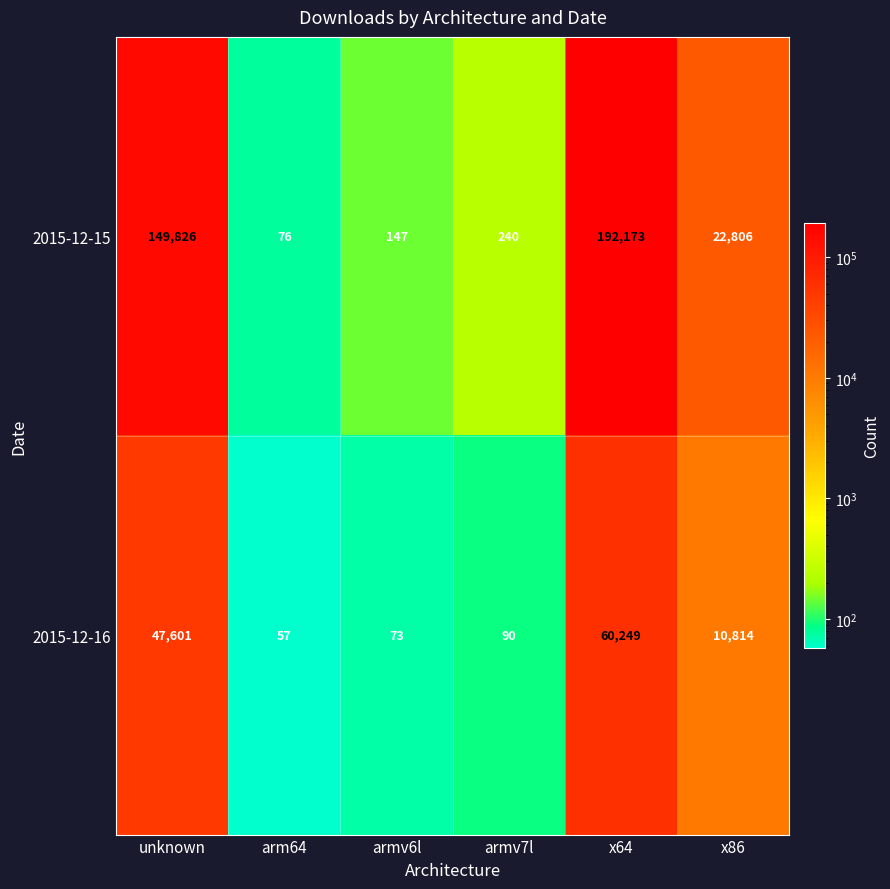

Where is 2015-12-15 nearest to the value 96124?

unknown